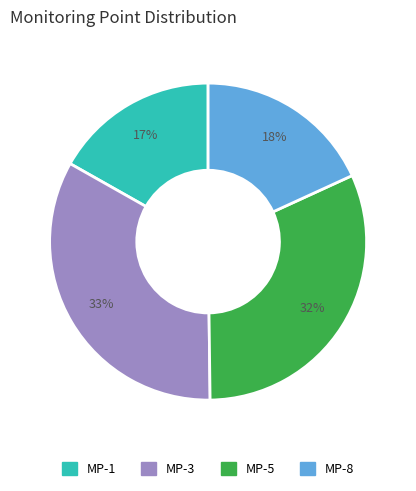

To the nearest percent, what is the average slice percentage?

25%